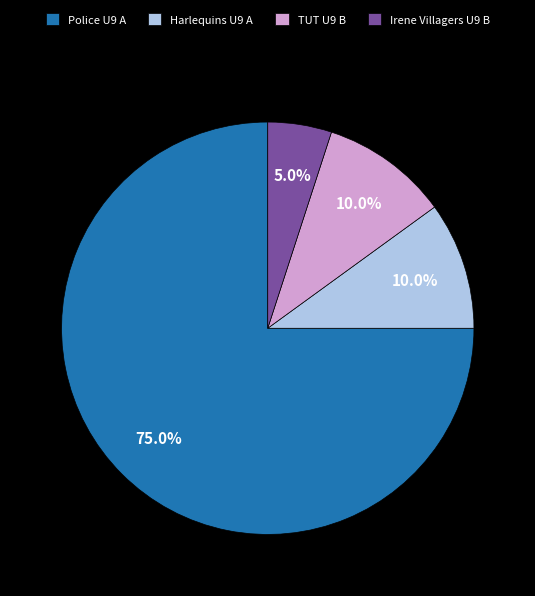

How much of the chart is everything except TUT U9 B?

90.0%